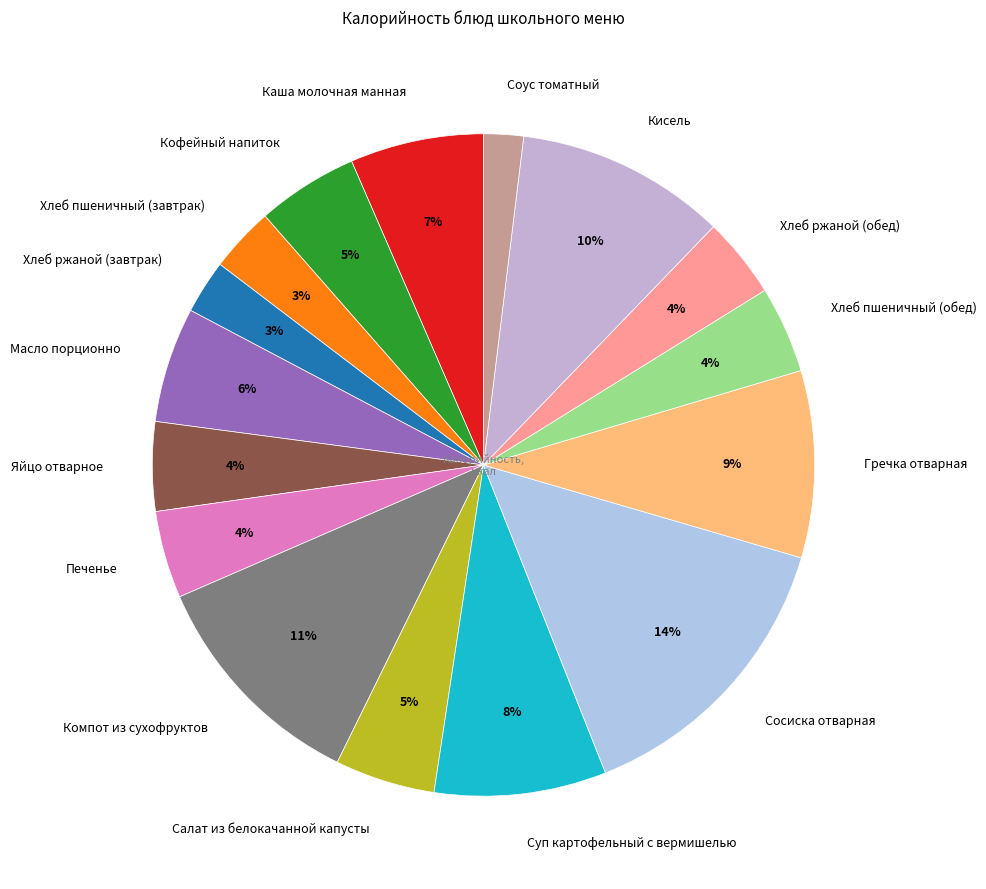

Is it true that Кисель is 10% of the pie?

True